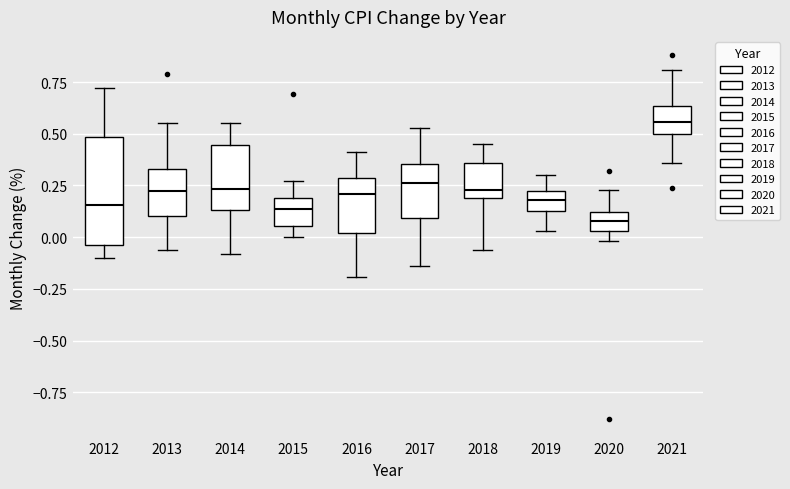

Reading left to right, read every box against the y-axis: the position of its median line, the range the box covers, and the ends of its whiskers. The values are not printed on the chart, so give them approximately, as read against the axis.

2012: median 0.15, box -0.05 to 0.50, whiskers -0.10 to 0.70
2013: median 0.25, box 0.10 to 0.35, whiskers -0.05 to 0.55
2014: median 0.25, box 0.15 to 0.45, whiskers -0.10 to 0.55
2015: median 0.15, box 0.05 to 0.20, whiskers 0.00 to 0.25
2016: median 0.20, box 0.00 to 0.30, whiskers -0.20 to 0.40
2017: median 0.25, box 0.10 to 0.35, whiskers -0.15 to 0.55
2018: median 0.25, box 0.20 to 0.35, whiskers -0.05 to 0.45
2019: median 0.20, box 0.15 to 0.25, whiskers 0.05 to 0.30
2020: median 0.10 (inside the box), box 0.05 to 0.10, whiskers 0.00 to 0.25
2021: median 0.55, box 0.50 to 0.65, whiskers 0.35 to 0.80